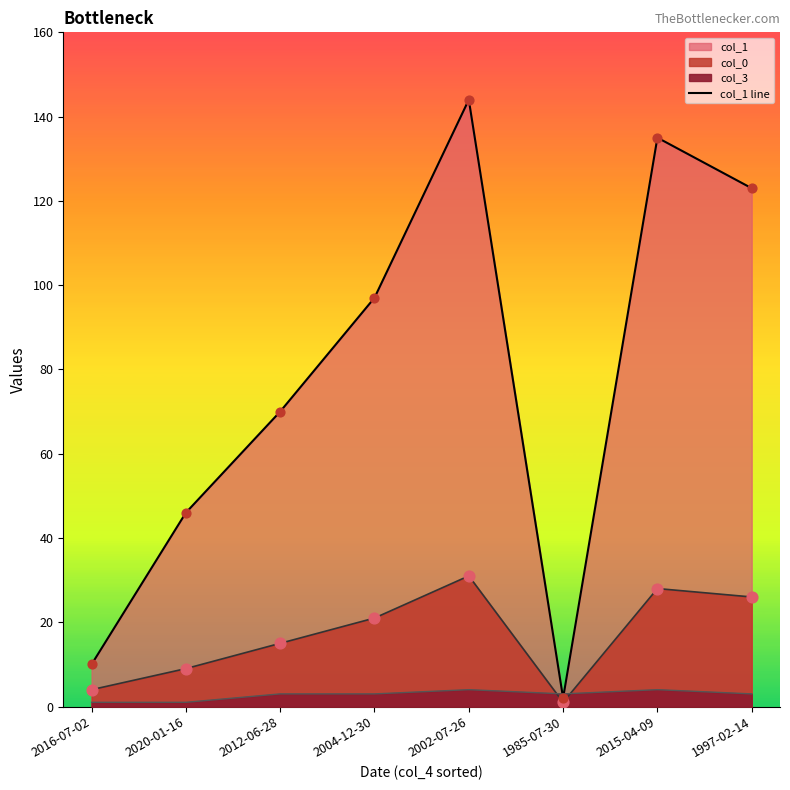

Between 2004-12-30 and 2015-04-09, which is larger?

2015-04-09